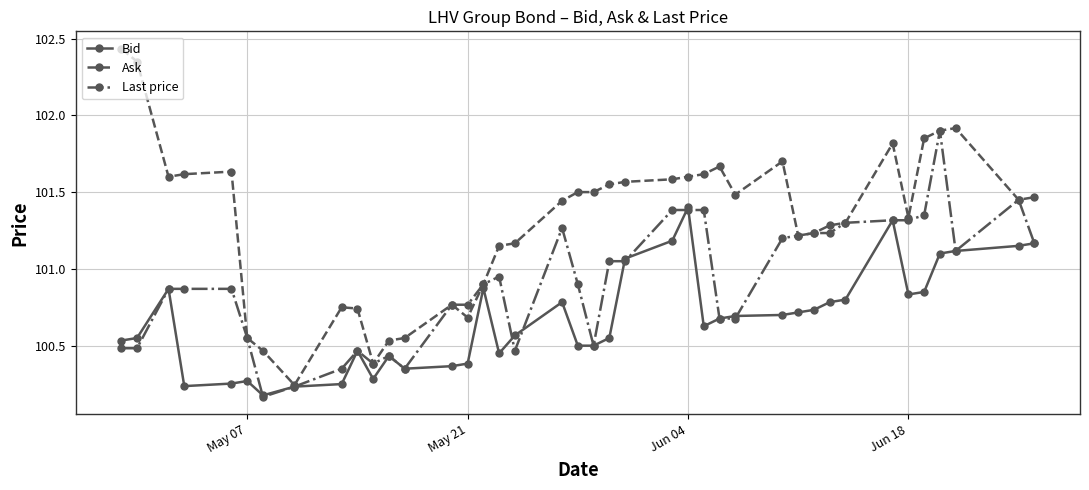

How many series are shown in this chart?

3